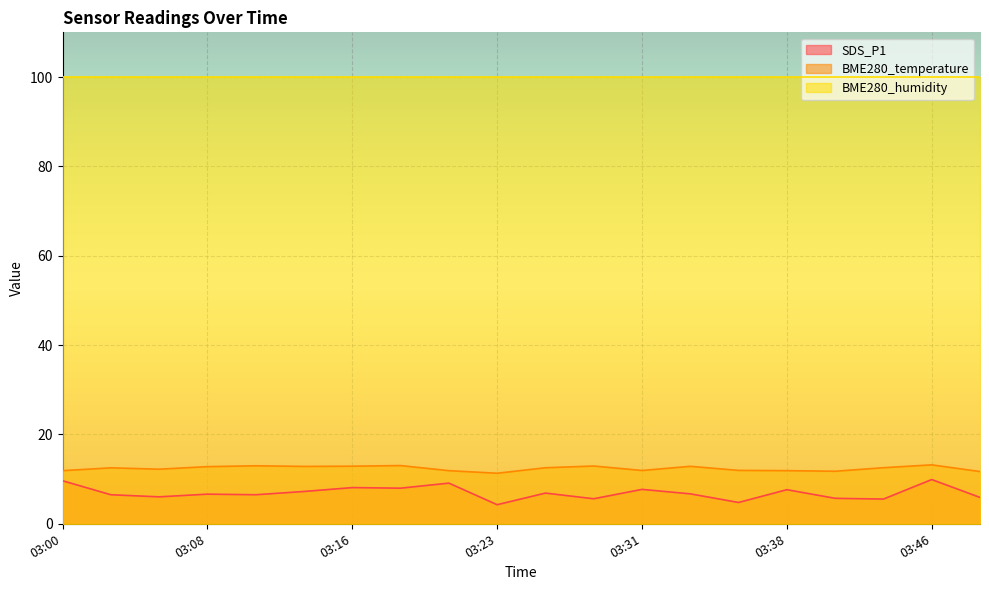

Which series has the largest total across all categories?

BME280_humidity